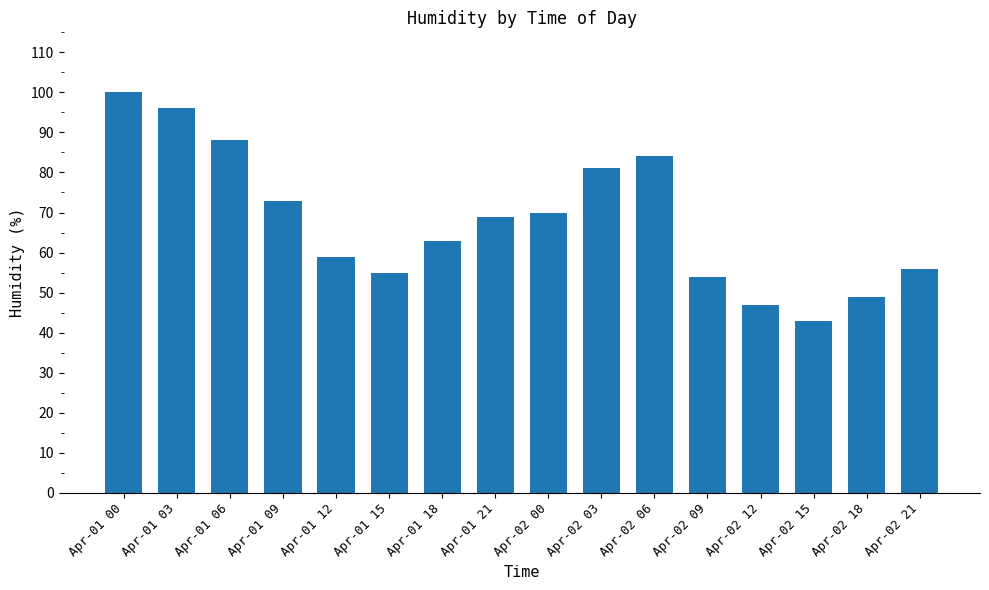

How many data points does each series have?

16